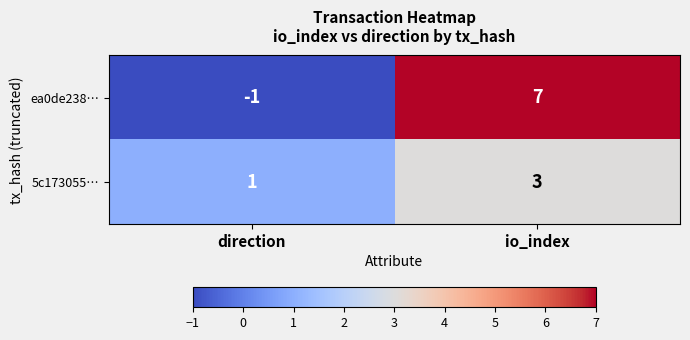

At how many categories does at least one series exceed 0?

2